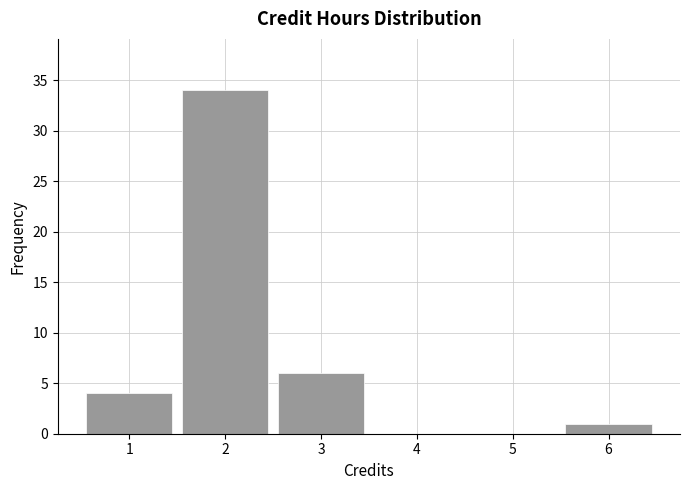

Reading right to left, what are all the values shown in this chart?

6=1	5=0	4=0	3=6	2=34	1=4